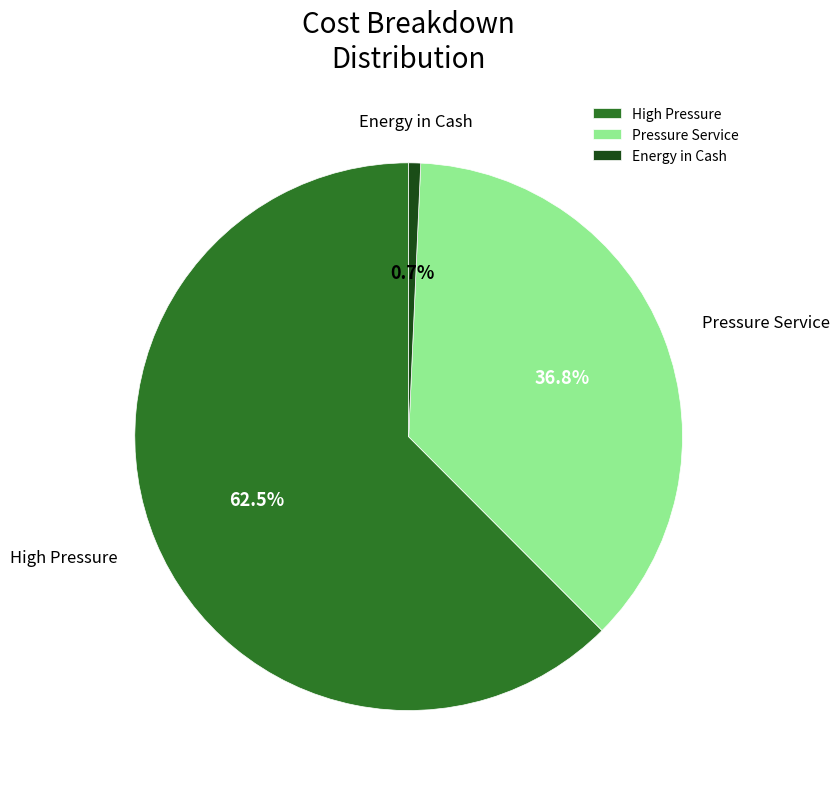

To the nearest percent, what is the difference between the largest and smallest slice percentages?

62%